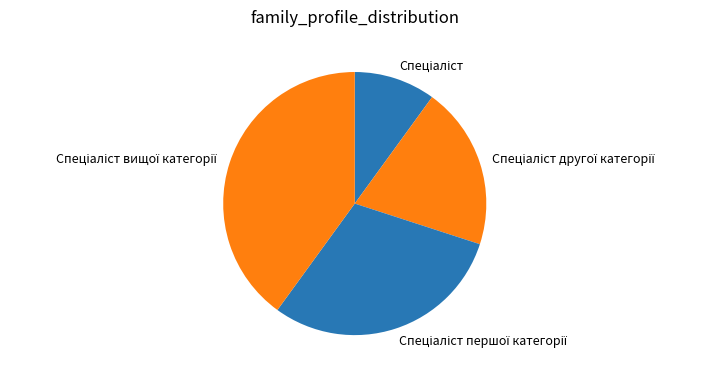

Is there a majority slice in this chart?

No